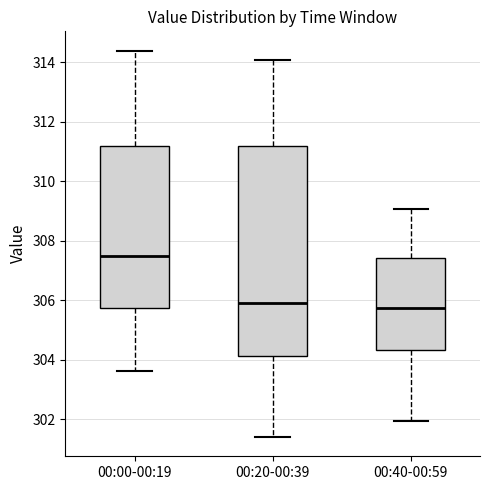

Which box's median line is the highest?

00:00-00:19